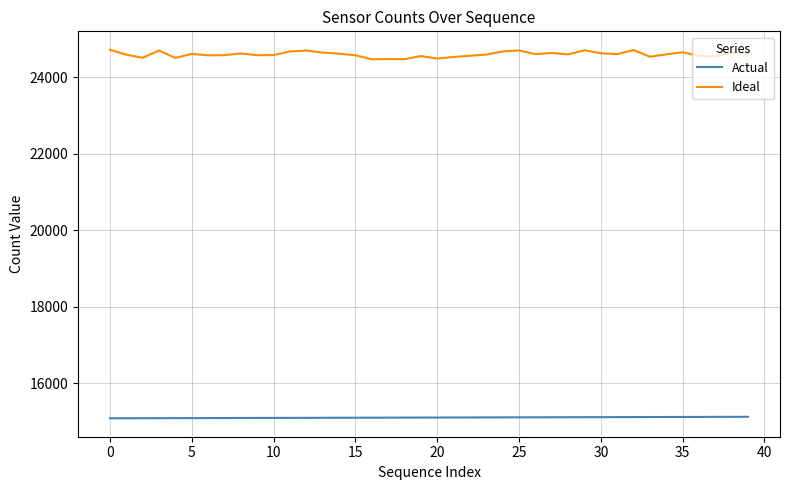

True or false: Ideal has more than 1 interior local peaks.

True